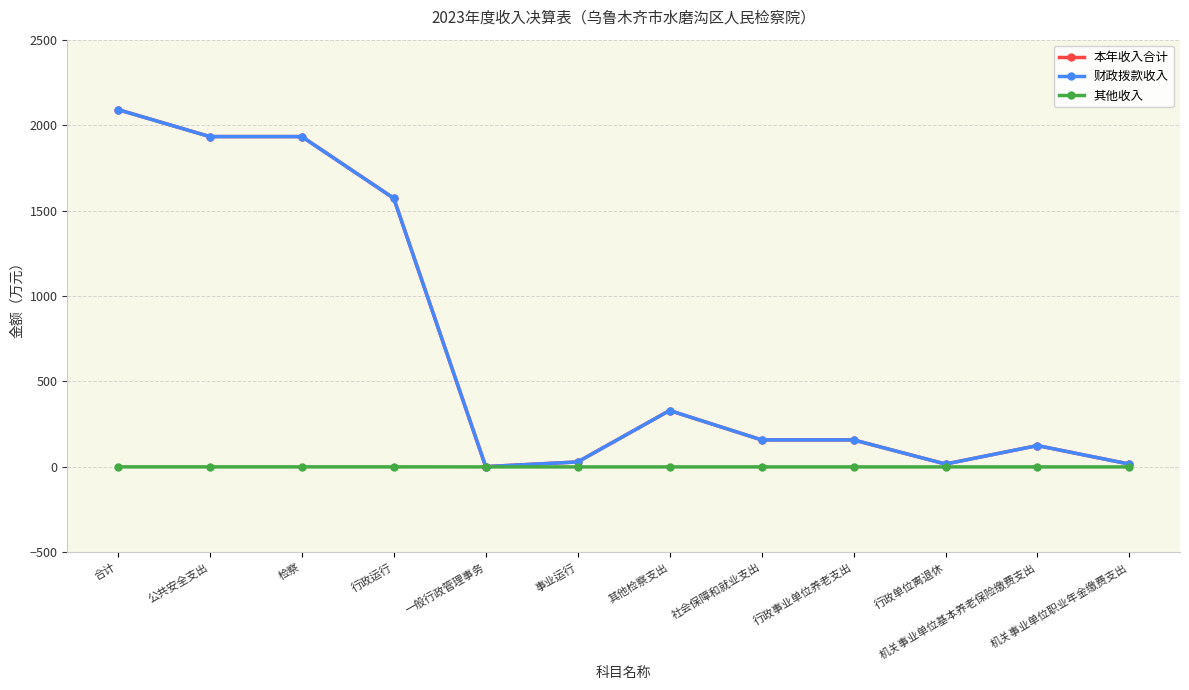

The 其他收入 series shows 0.0 at 行政事业单位养老支出. True or false?

True